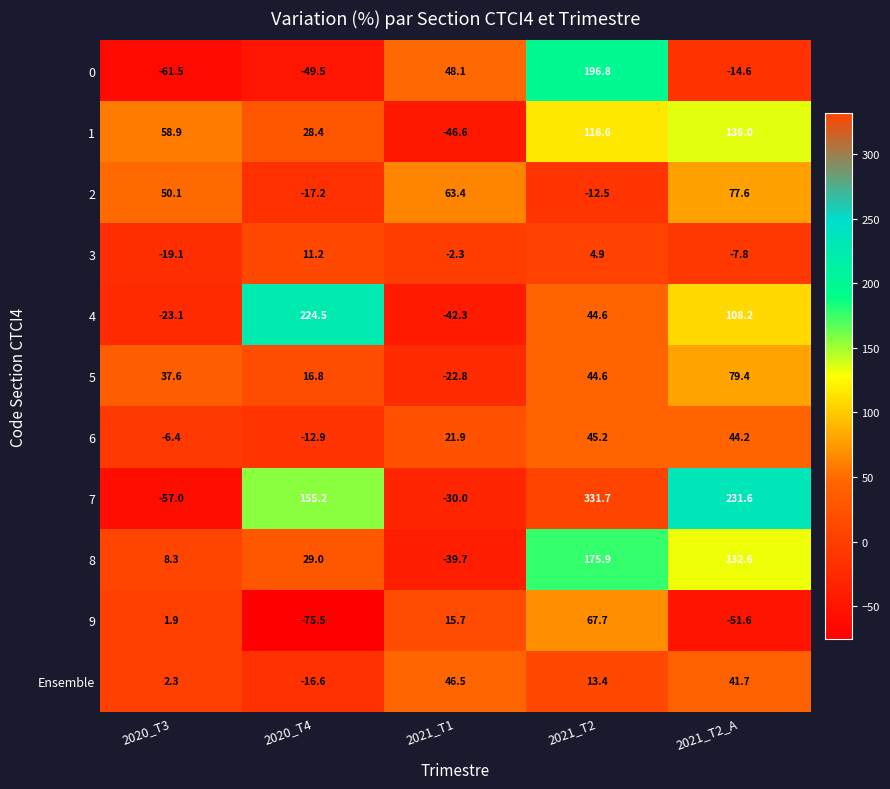

What is the sum of the Ensemble values at 2021_T2 and 2021_T2_A?

55.1